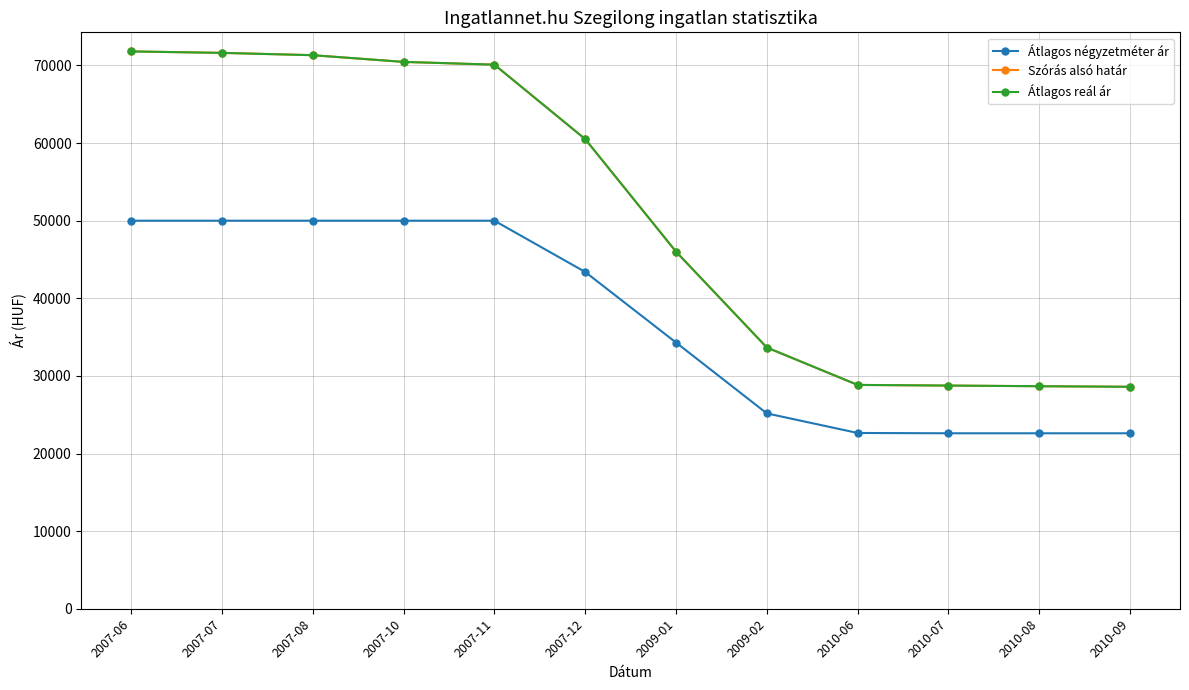

Is this an area chart (filled region under the line)?

No